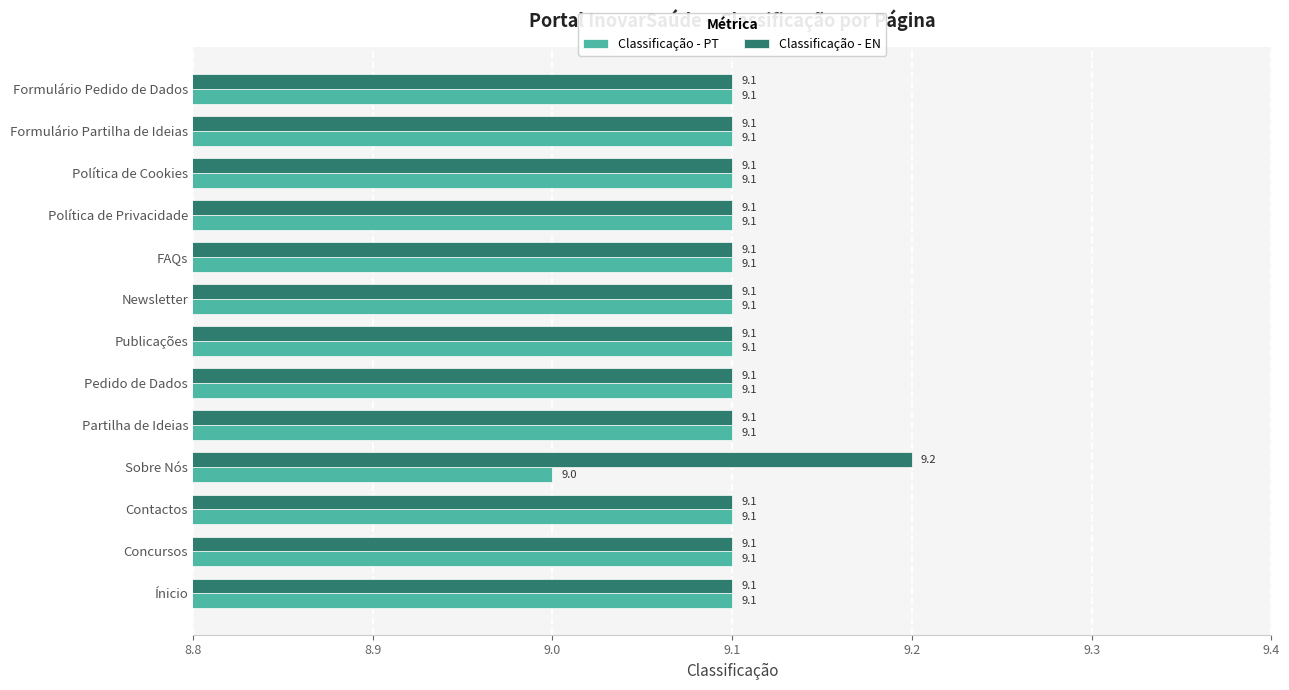

What are all the series names shown in the legend?

Classificação - PT, Classificação - EN